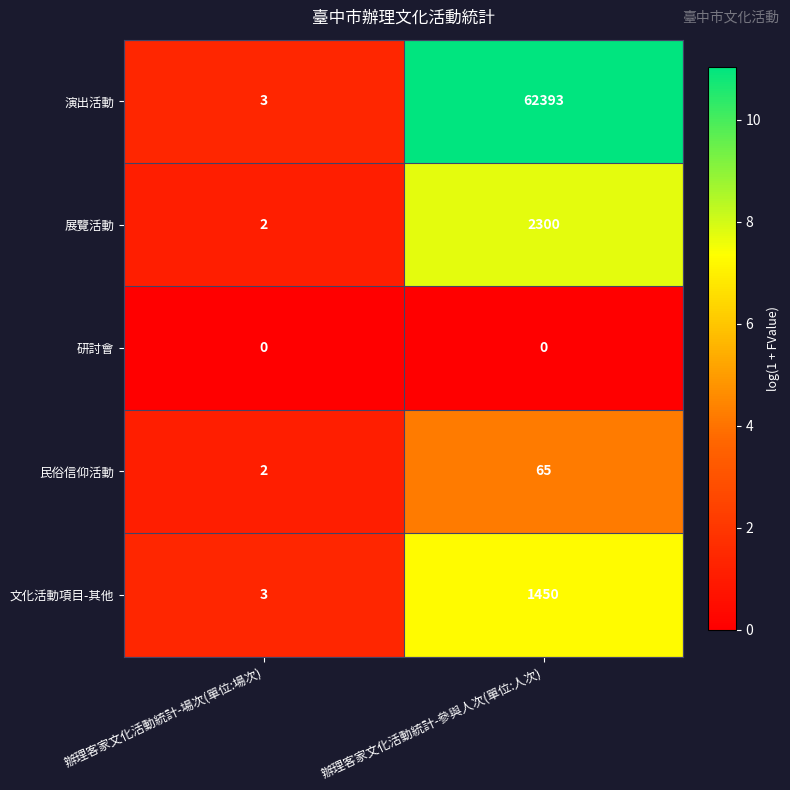

At which label is 文化活動項目-其他 closest to 726?

辦理客家文化活動統計-場次(單位:場次)